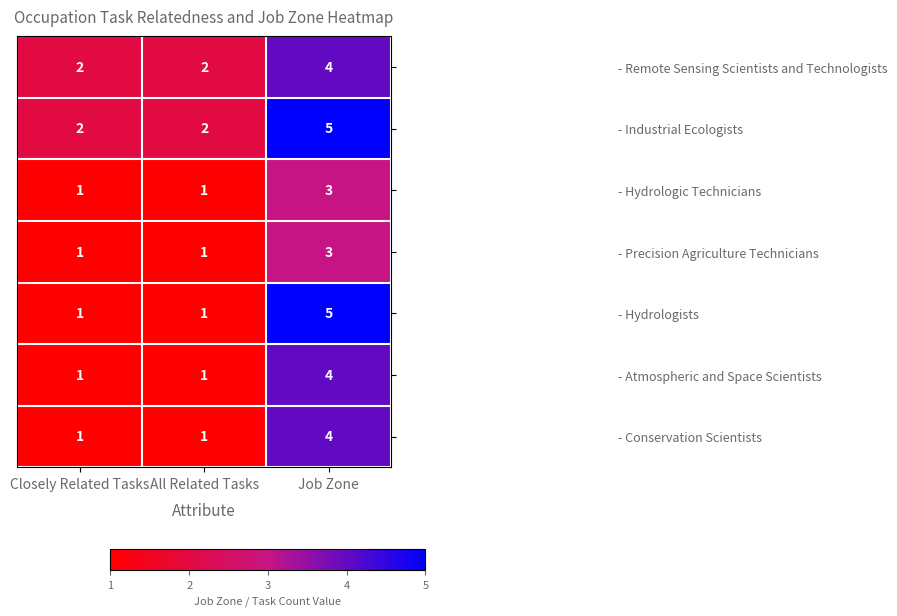

Which series has the largest total across all categories?

- Industrial Ecologists